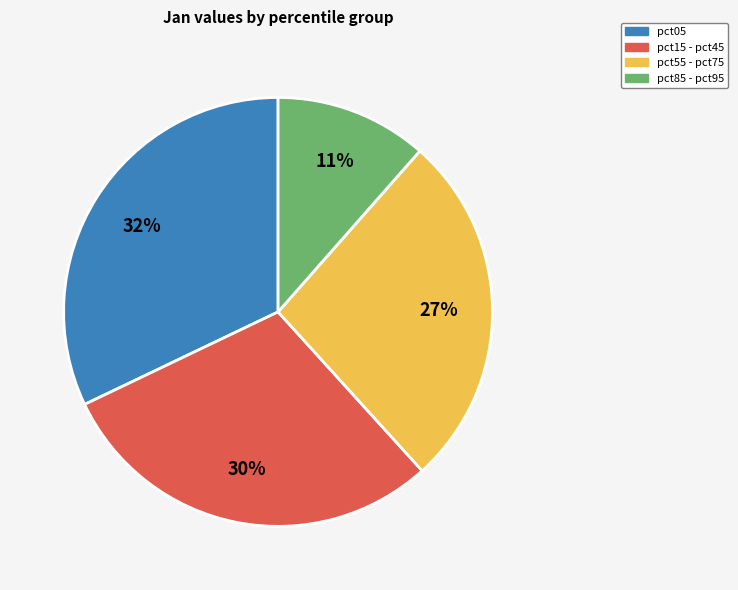

How many segments does this pie chart have?

4